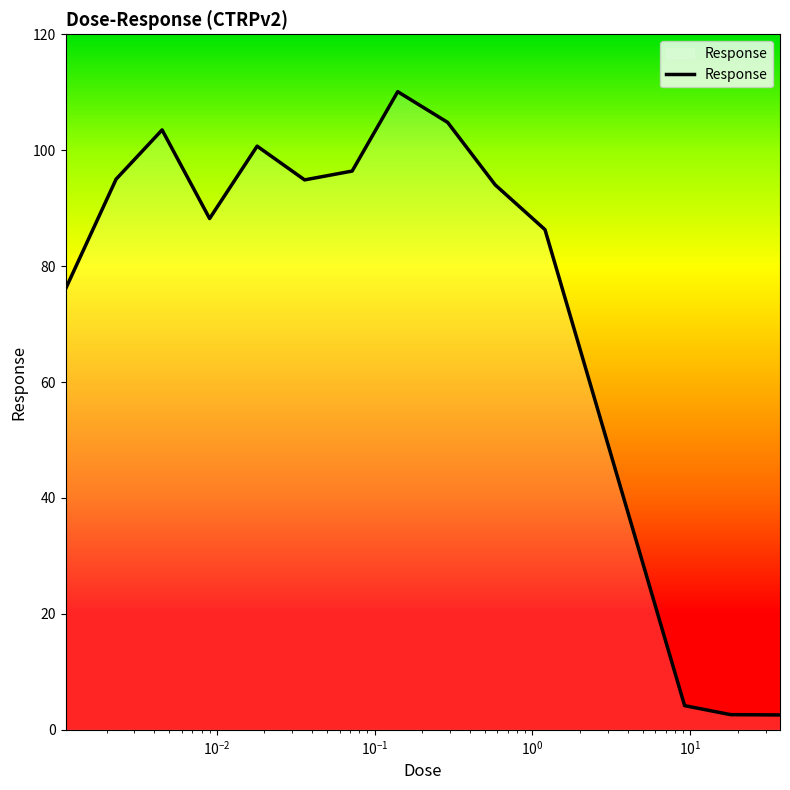

What is the minimum value shown in the chart?

2.6